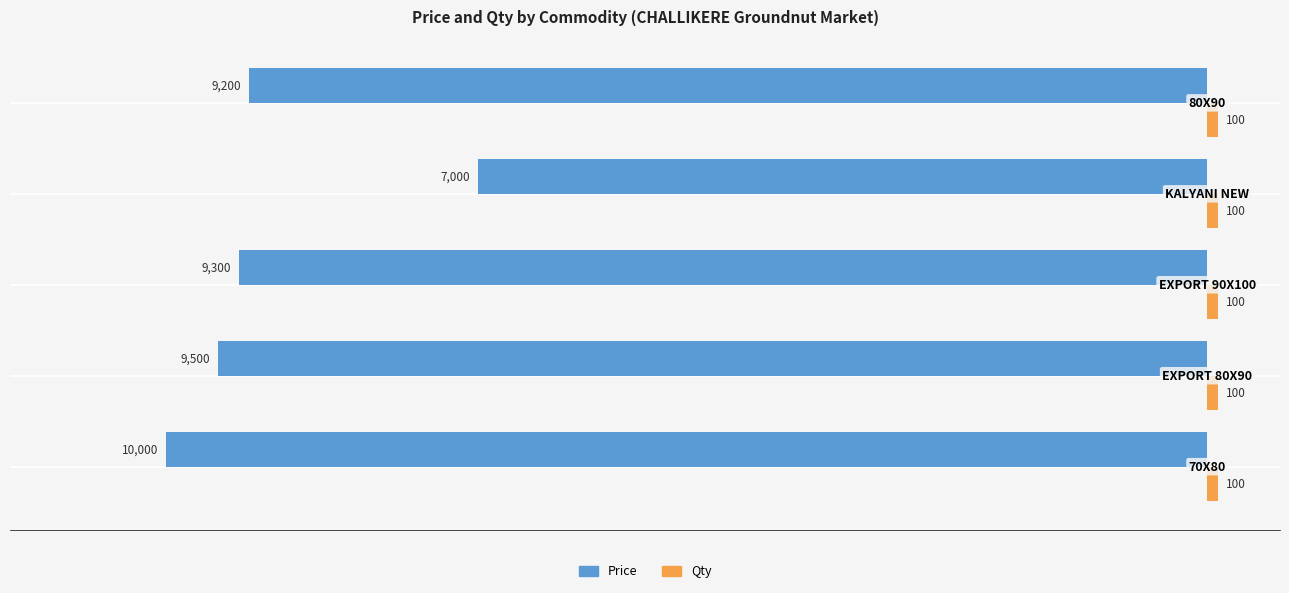

What is the sum of all Price values?

-45000